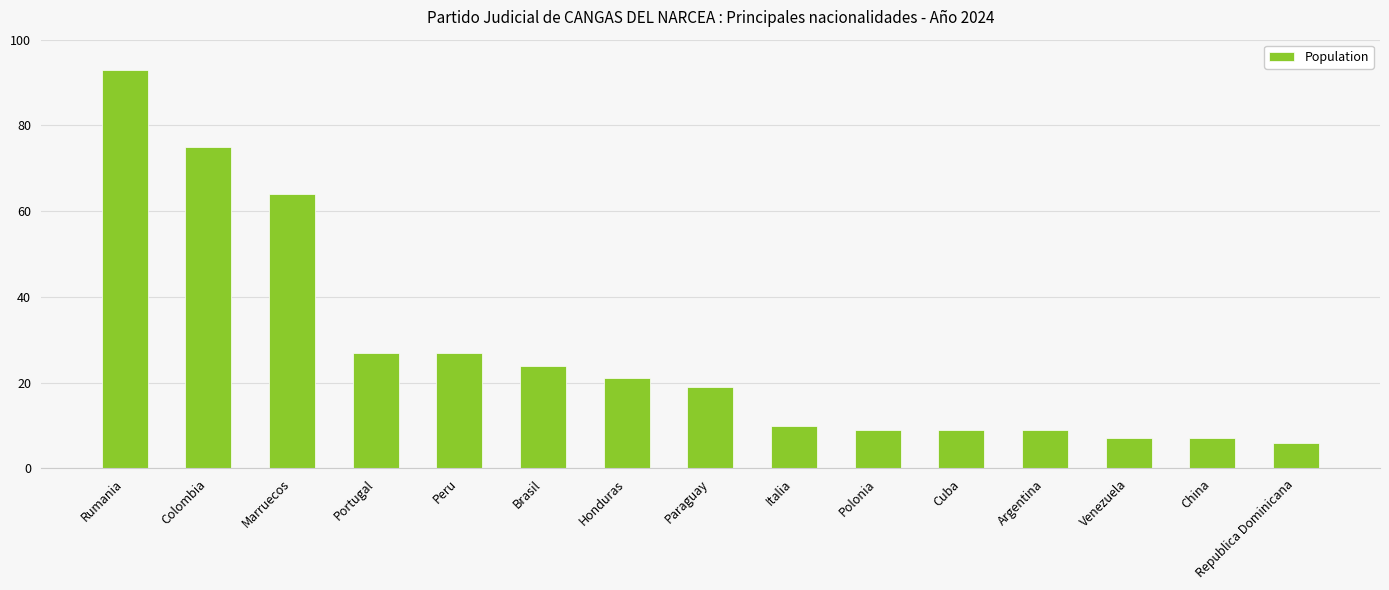

At which category does the chart reach its minimum across all series?

Republica Dominicana